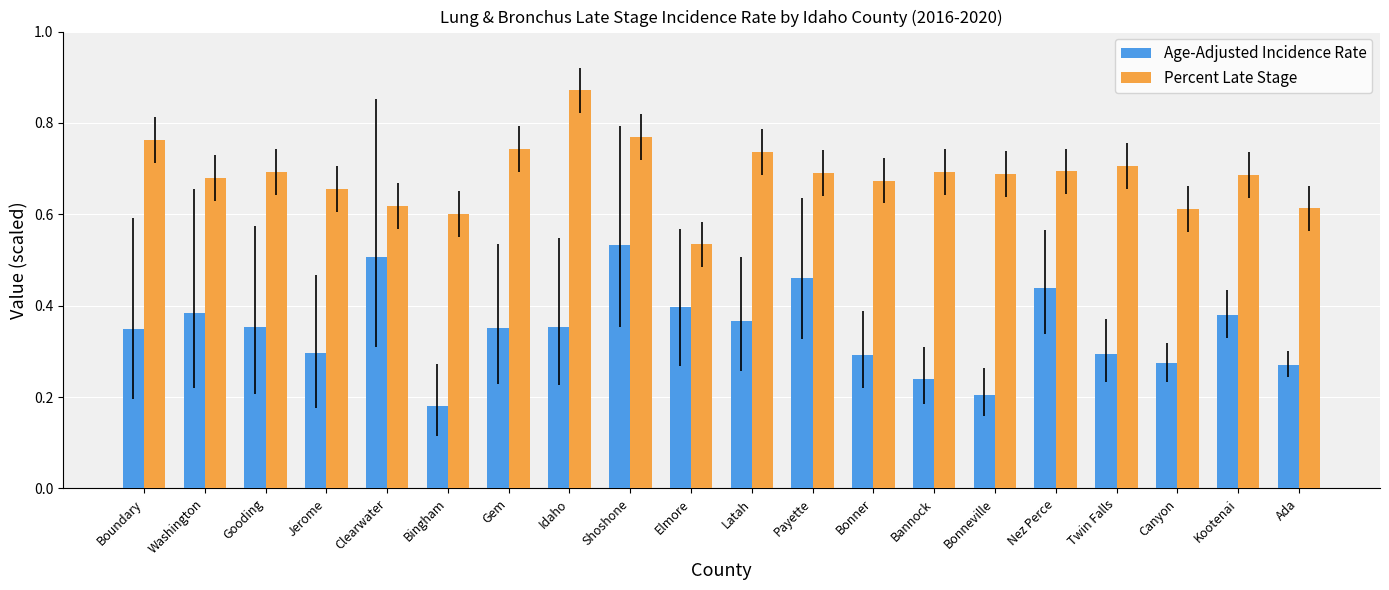

Rank the series at Gooding from lowest to highest value.

Age-Adjusted Incidence Rate, Percent Late Stage